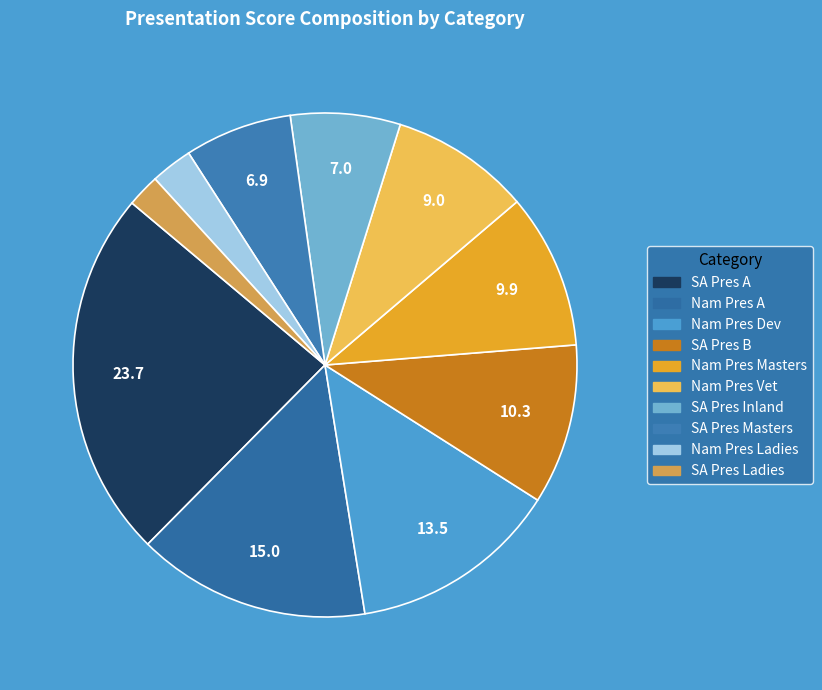

To the nearest percent, what is the difference between the largest and smallest slice percentages?

22%